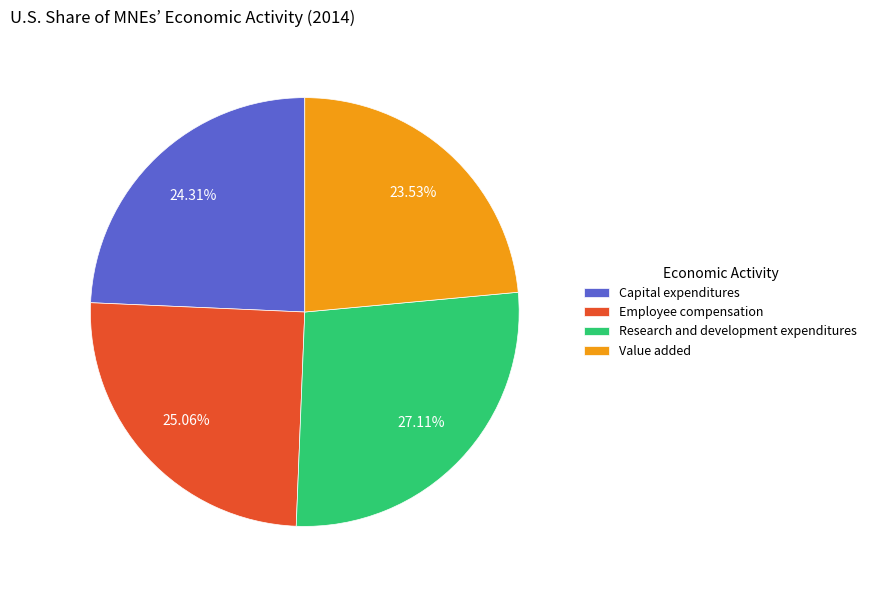

To the nearest percent, what is the combined percentage of Employee compensation and Value added?

49%